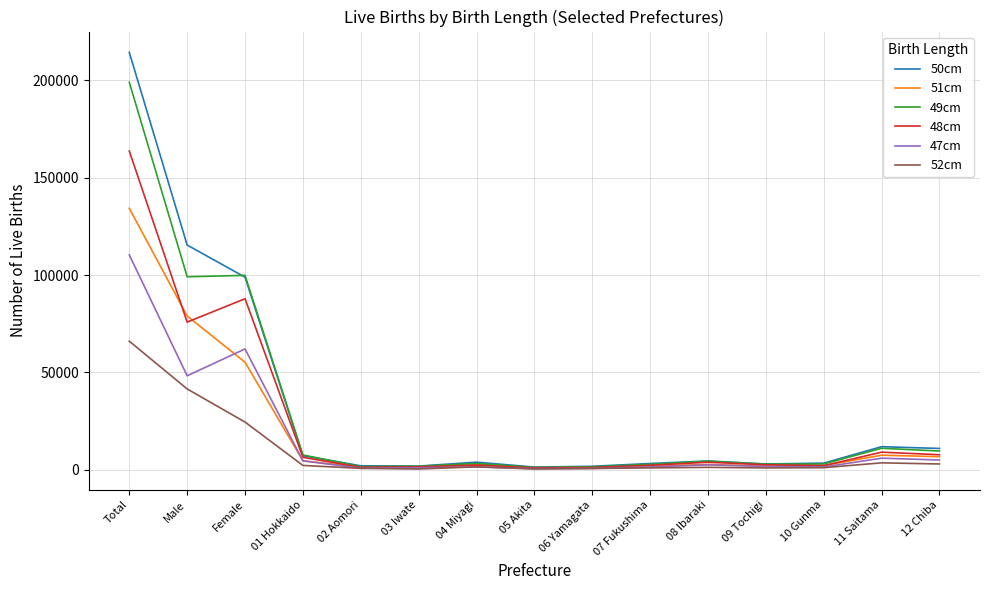

What is the maximum value shown in the chart?

214344